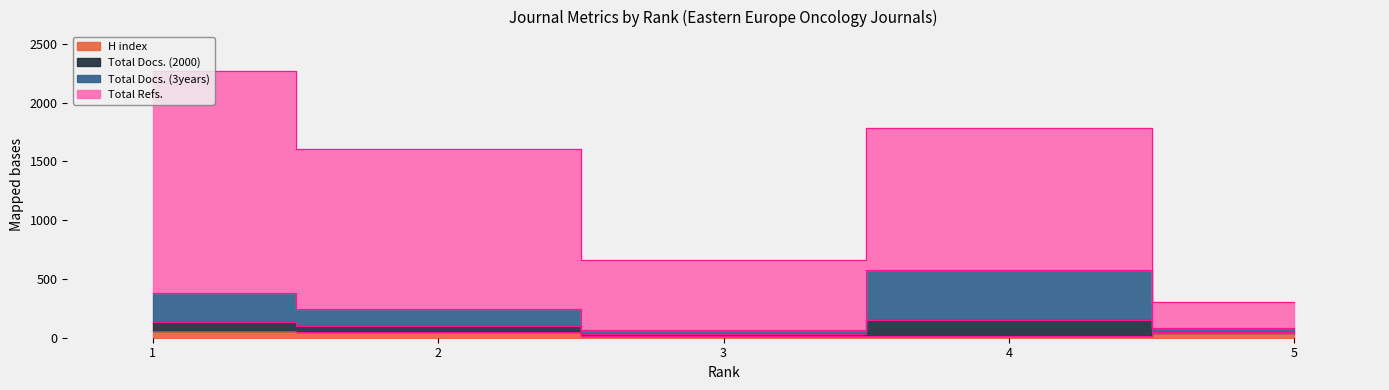

How many data points does each series have?

5